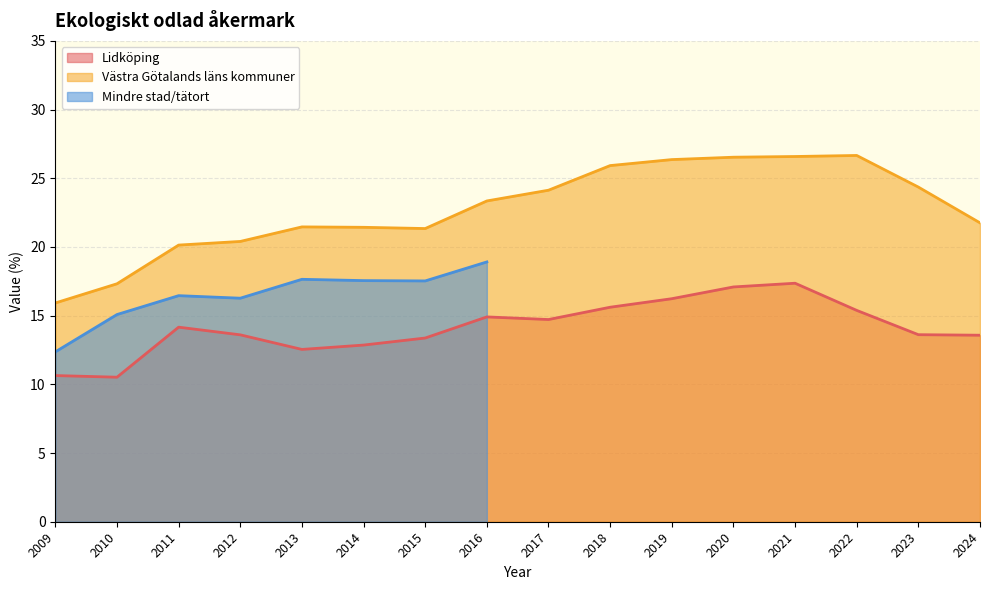

Between 2013 and 2019, which series saw the biggest shift?

Västra Götalands läns kommuner